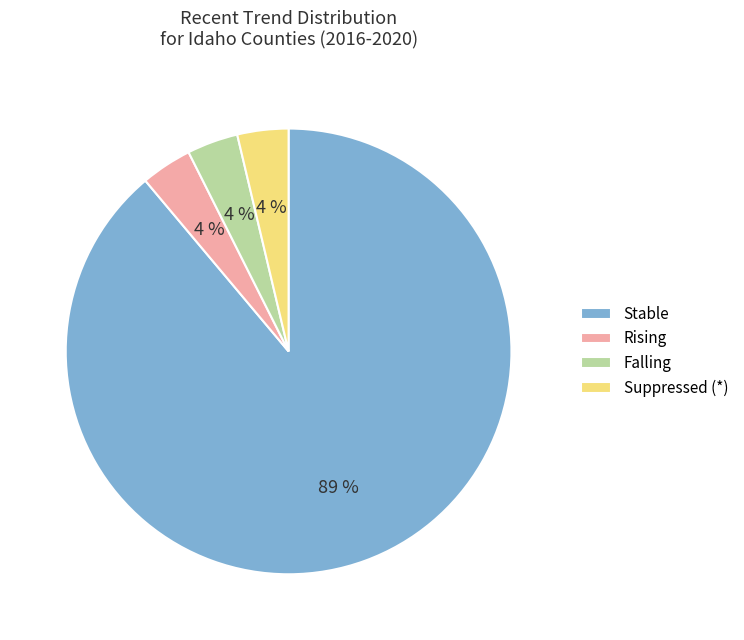

To the nearest percent, what percentage of the pie is Rising?

4%